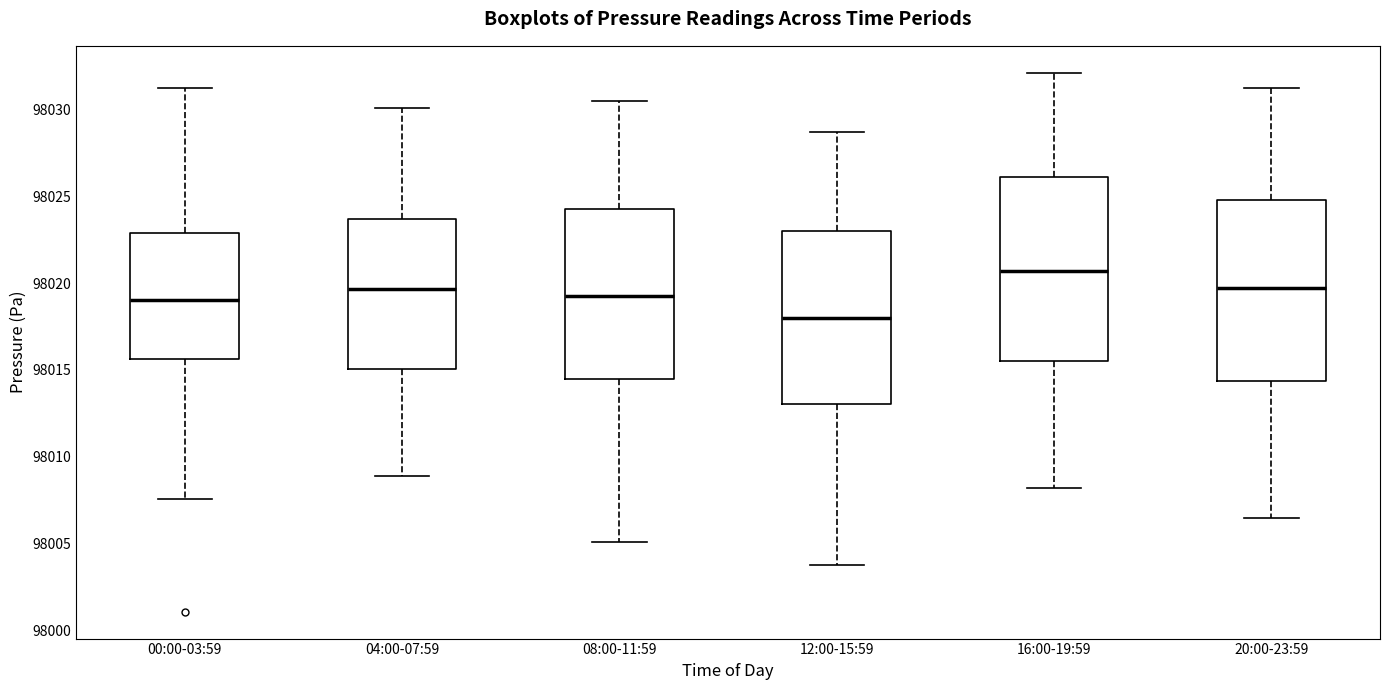

Reading left to right, transcribe this box plot: for each box, give where its median line is, the range the box spans, and where its two whiskers end, as read against the y-axis. The values are not printed on the chart, so give them approximately, as read against the axis.

00:00-03:59: median 98019.0, box 98015.5 to 98023.0, whiskers 98007.5 to 98031.5
04:00-07:59: median 98019.5, box 98015.0 to 98023.5, whiskers 98009.0 to 98030.0
08:00-11:59: median 98019.5, box 98014.5 to 98024.5, whiskers 98005.0 to 98030.5
12:00-15:59: median 98018.0, box 98013.0 to 98023.0, whiskers 98004.0 to 98028.5
16:00-19:59: median 98020.5, box 98015.5 to 98026.0, whiskers 98008.0 to 98032.0
20:00-23:59: median 98019.5, box 98014.5 to 98025.0, whiskers 98006.5 to 98031.0